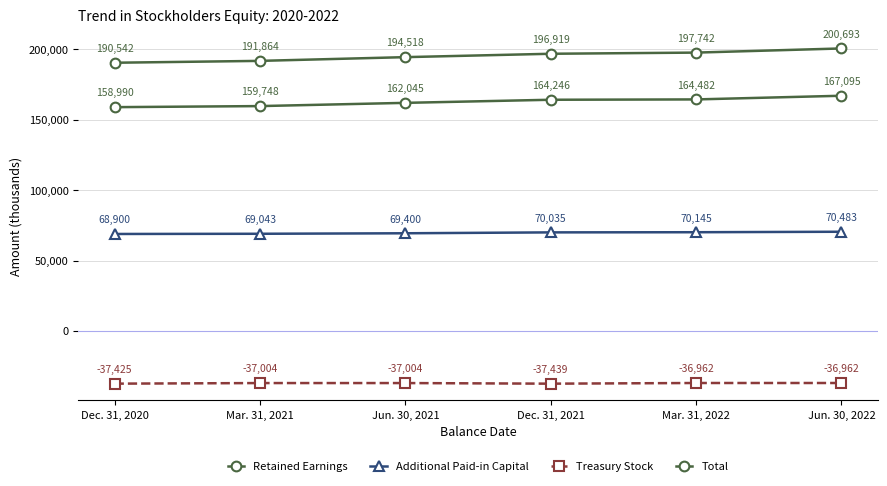

What is the sum of all Total values?

1172278